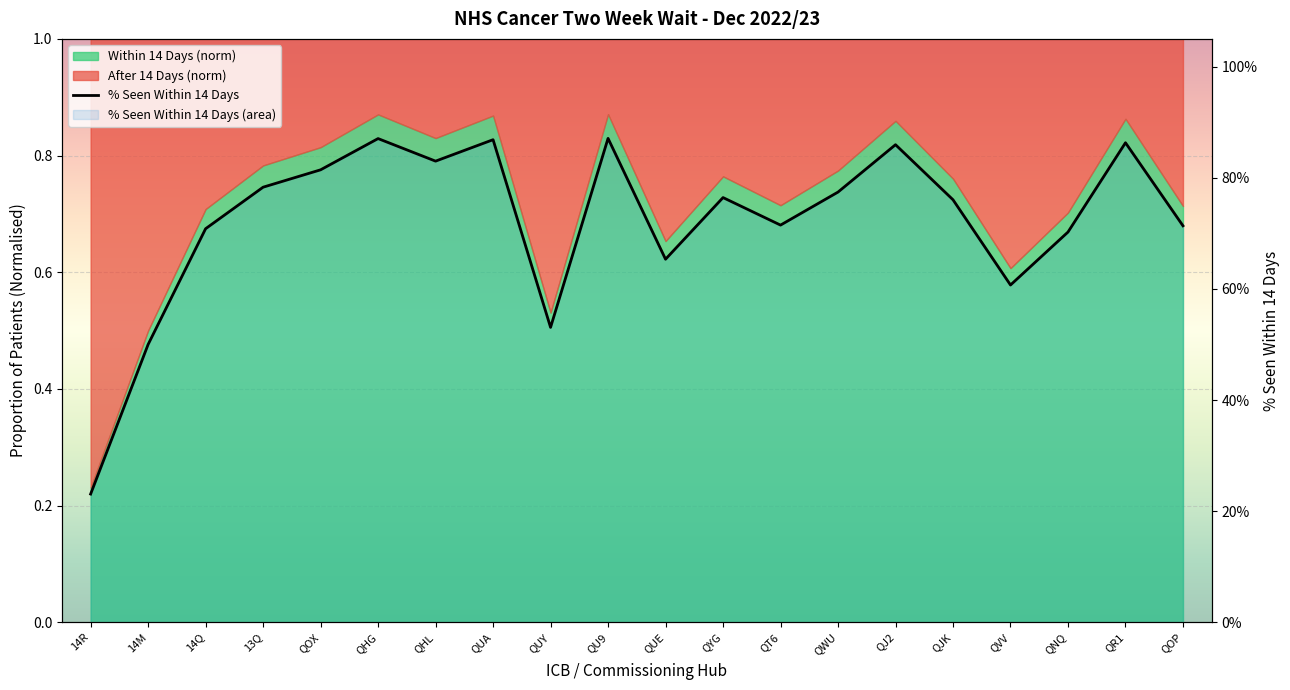

How many interior local peaks (higher than both neighbors) does the data have?

6